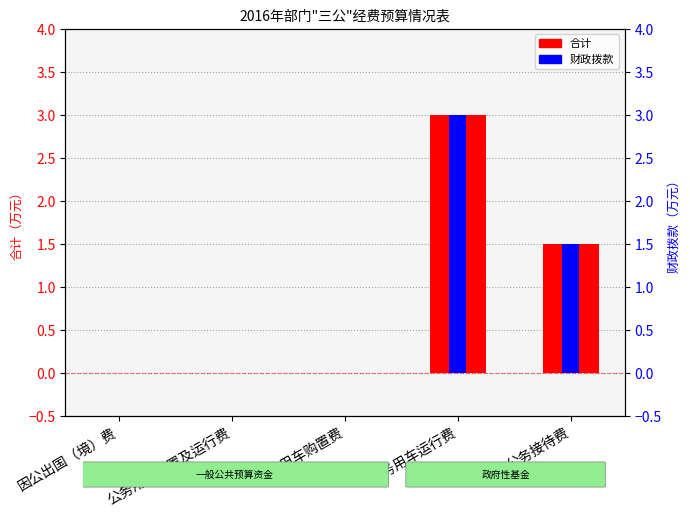

Reading left to right, extract all data points from this chart.

合计: 因公出国（境）费=0.0	公务用车购置及运行费=0.0	公务用车购置费=0.0	公务用车运行费=3.0	公务接待费=1.5
财政拨款: 因公出国（境）费=0.0	公务用车购置及运行费=0.0	公务用车购置费=0.0	公务用车运行费=3.0	公务接待费=1.5